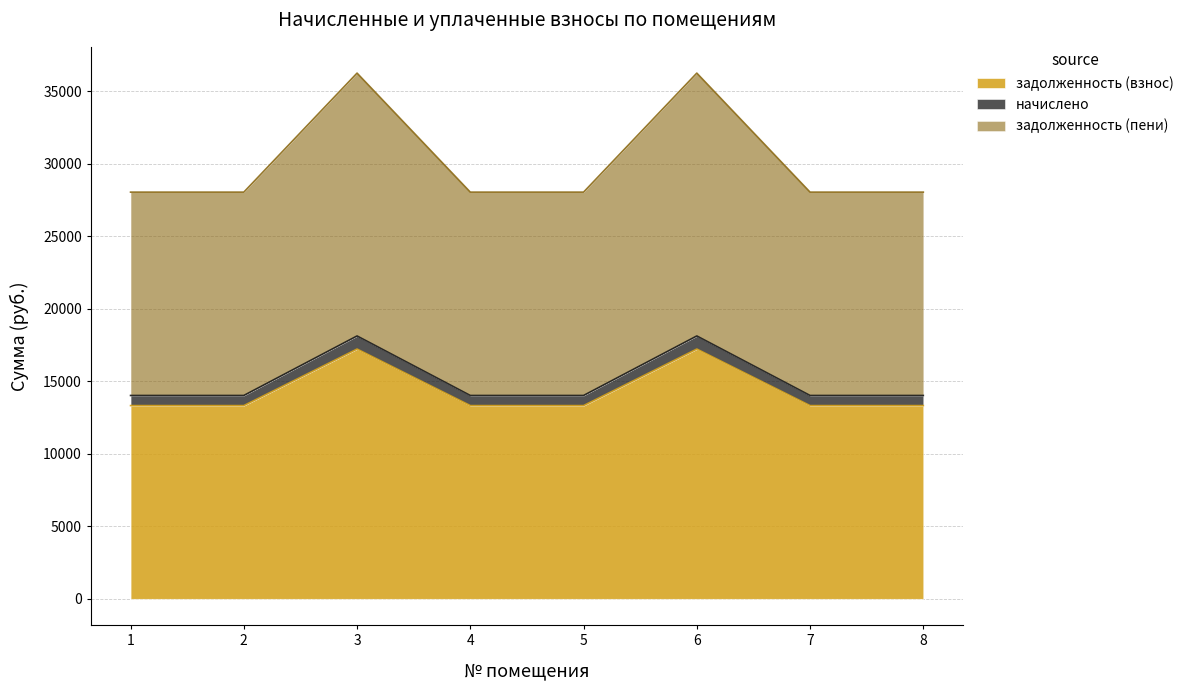

What is the highest value of the задолженность (взнос) series?

17216.5